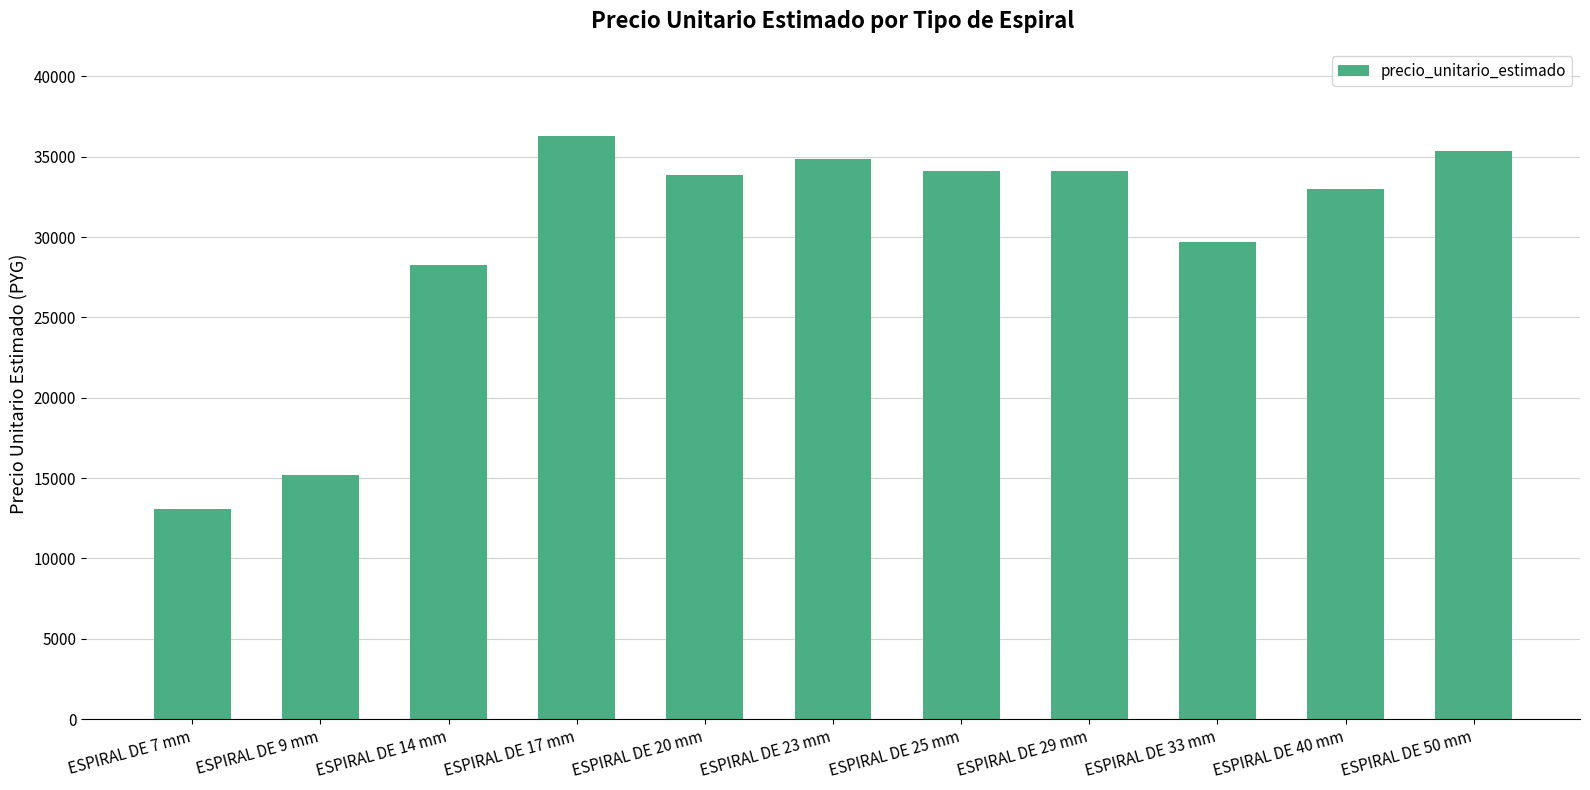

How many bars are there in total?

11